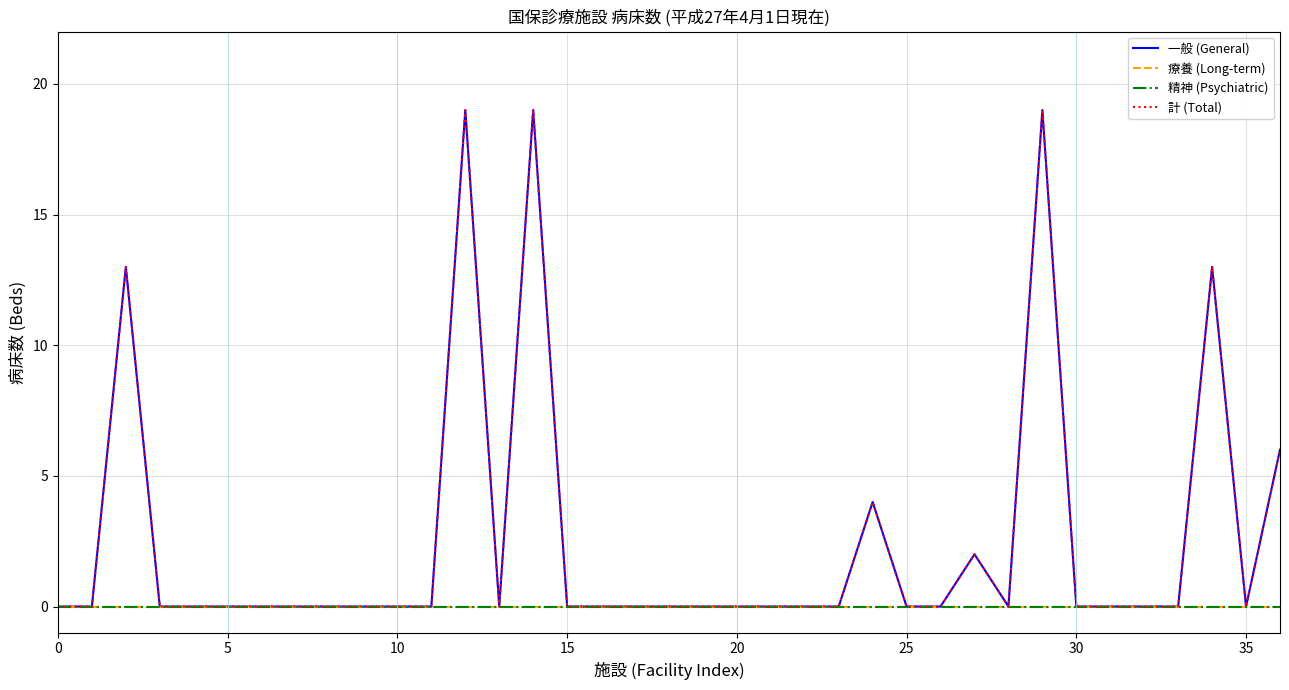

True or false: 精神 (Psychiatric) and 一般 (General) cross at least once.

False